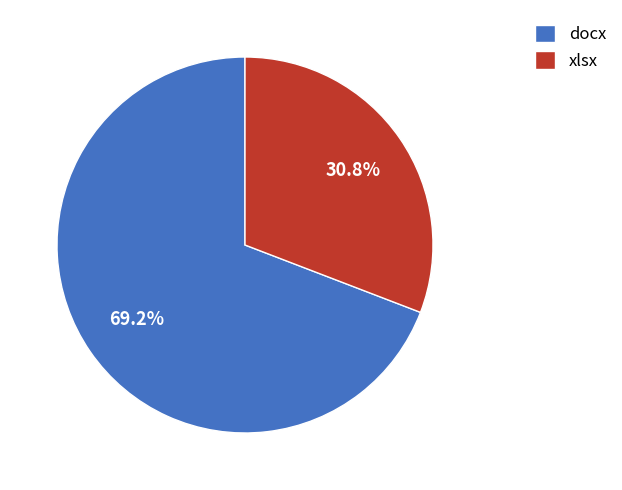

Which has a higher value, docx or xlsx?

docx